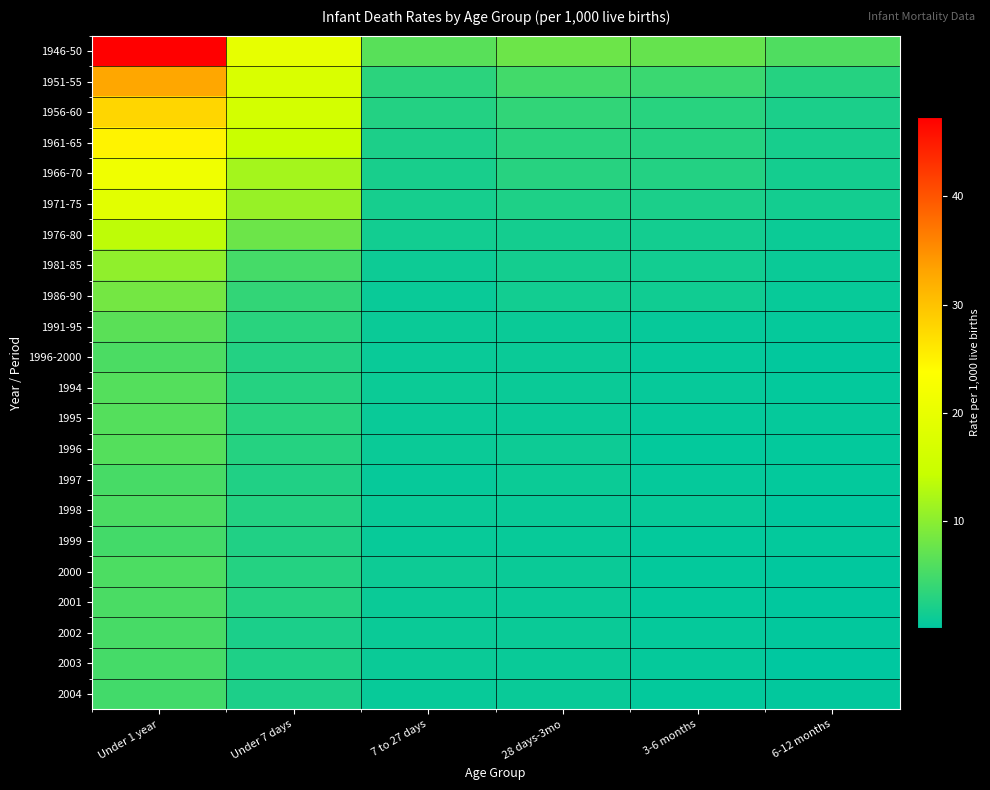

Reading left to right, transcribe all the data shown in this chart.

1946-50: Under 1 year=47.3	Under 7 days=19.7	7 to 27 days=6.5	28 days-3mo=7.9	3-6 months=7.4	6-12 months=5.9
1951-55: Under 1 year=32.9	Under 7 days=17.4	7 to 27 days=3.3	28 days-3mo=4.9	3-6 months=4.4	6-12 months=2.9
1956-60: Under 1 year=27.9	Under 7 days=16.3	7 to 27 days=2.7	28 days-3mo=3.7	3-6 months=3.1	6-12 months=2.2
1961-65: Under 1 year=25.0	Under 7 days=14.7	7 to 27 days=2.3	28 days-3mo=3.2	3-6 months=2.9	6-12 months=1.9
1966-70: Under 1 year=21.2	Under 7 days=11.8	7 to 27 days=2.0	28 days-3mo=3.0	3-6 months=2.7	6-12 months=1.7
1971-75: Under 1 year=18.8	Under 7 days=10.9	7 to 27 days=1.8	28 days-3mo=2.4	3-6 months=2.2	6-12 months=1.6
1976-80: Under 1 year=13.7	Under 7 days=7.9	7 to 27 days=1.5	28 days-3mo=1.7	3-6 months=1.6	6-12 months=1.1
1981-85: Under 1 year=10.5	Under 7 days=5.1	7 to 27 days=1.2	28 days-3mo=1.7	3-6 months=1.5	6-12 months=1.0
1986-90: Under 1 year=8.4	Under 7 days=3.8	7 to 27 days=0.9	28 days-3mo=1.5	3-6 months=1.4	6-12 months=0.8
1991-95: Under 1 year=6.6	Under 7 days=3.2	7 to 27 days=1.0	28 days-3mo=1.0	3-6 months=0.7	6-12 months=0.6
1996-2000: Under 1 year=5.6	Under 7 days=2.7	7 to 27 days=0.9	28 days-3mo=1.0	3-6 months=0.6	6-12 months=0.4
1994: Under 1 year=6.2	Under 7 days=2.9	7 to 27 days=1.1	28 days-3mo=1.0	3-6 months=0.7	6-12 months=0.5
1995: Under 1 year=6.2	Under 7 days=3.1	7 to 27 days=0.9	28 days-3mo=0.9	3-6 months=0.6	6-12 months=0.6
1996: Under 1 year=6.2	Under 7 days=2.9	7 to 27 days=1.0	28 days-3mo=1.2	3-6 months=0.5	6-12 months=0.5
1997: Under 1 year=5.3	Under 7 days=2.5	7 to 27 days=0.7	28 days-3mo=1.1	3-6 months=0.6	6-12 months=0.5
1998: Under 1 year=5.6	Under 7 days=2.7	7 to 27 days=0.9	28 days-3mo=0.9	3-6 months=0.8	6-12 months=0.3
1999: Under 1 year=5.0	Under 7 days=2.5	7 to 27 days=0.8	28 days-3mo=0.8	3-6 months=0.5	6-12 months=0.5
2000: Under 1 year=5.7	Under 7 days=2.8	7 to 27 days=1.2	28 days-3mo=1.0	3-6 months=0.5	6-12 months=0.3
2001: Under 1 year=5.5	Under 7 days=2.8	7 to 27 days=1.0	28 days-3mo=0.9	3-6 months=0.5	6-12 months=0.3
2002: Under 1 year=5.3	Under 7 days=2.2	7 to 27 days=1.0	28 days-3mo=1.0	3-6 months=0.6	6-12 months=0.4
2003: Under 1 year=5.1	Under 7 days=2.4	7 to 27 days=1.0	28 days-3mo=0.9	3-6 months=0.6	6-12 months=0.2
2004: Under 1 year=4.9	Under 7 days=2.3	7 to 27 days=0.8	28 days-3mo=0.9	3-6 months=0.5	6-12 months=0.4